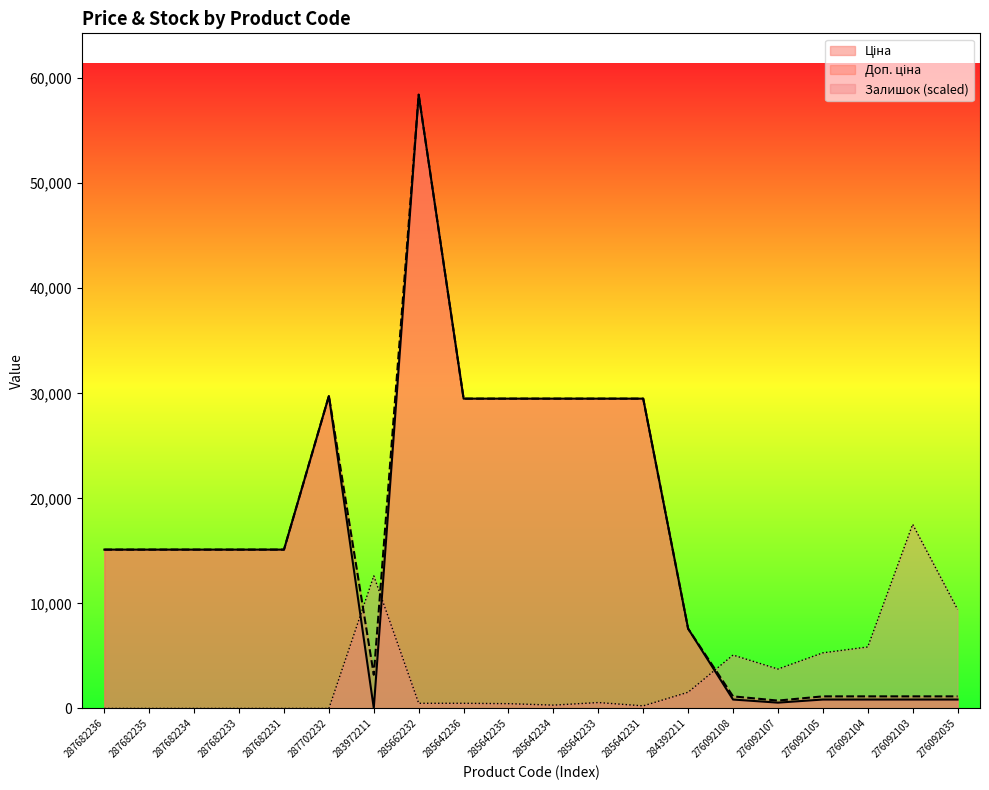

What is the average value of the Доп. ціна series?

16426.4